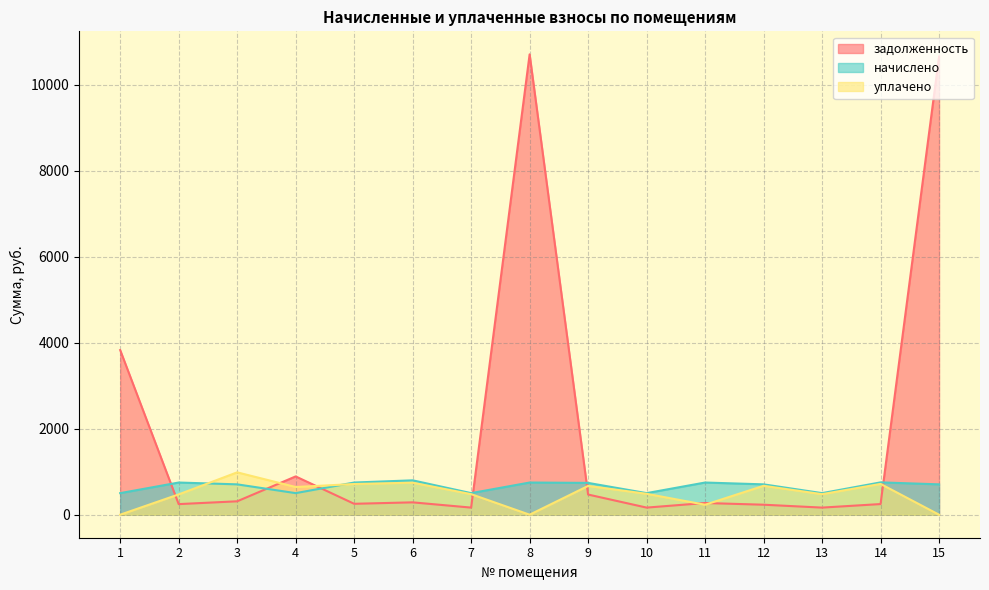

Where is задолженность nearest to the value 5436?

1